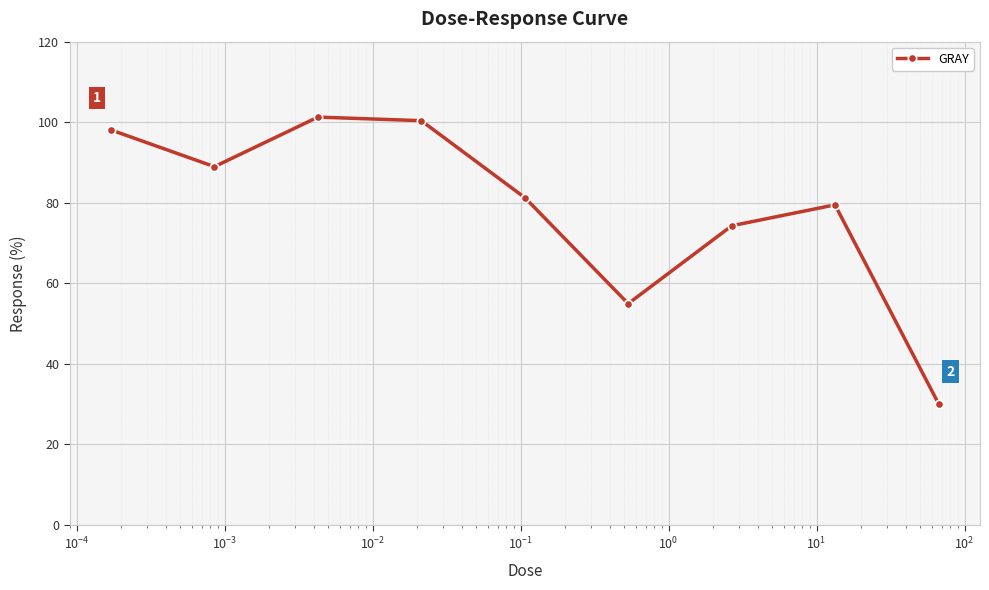

What is the difference between the second highest and second lowest values?

45.4